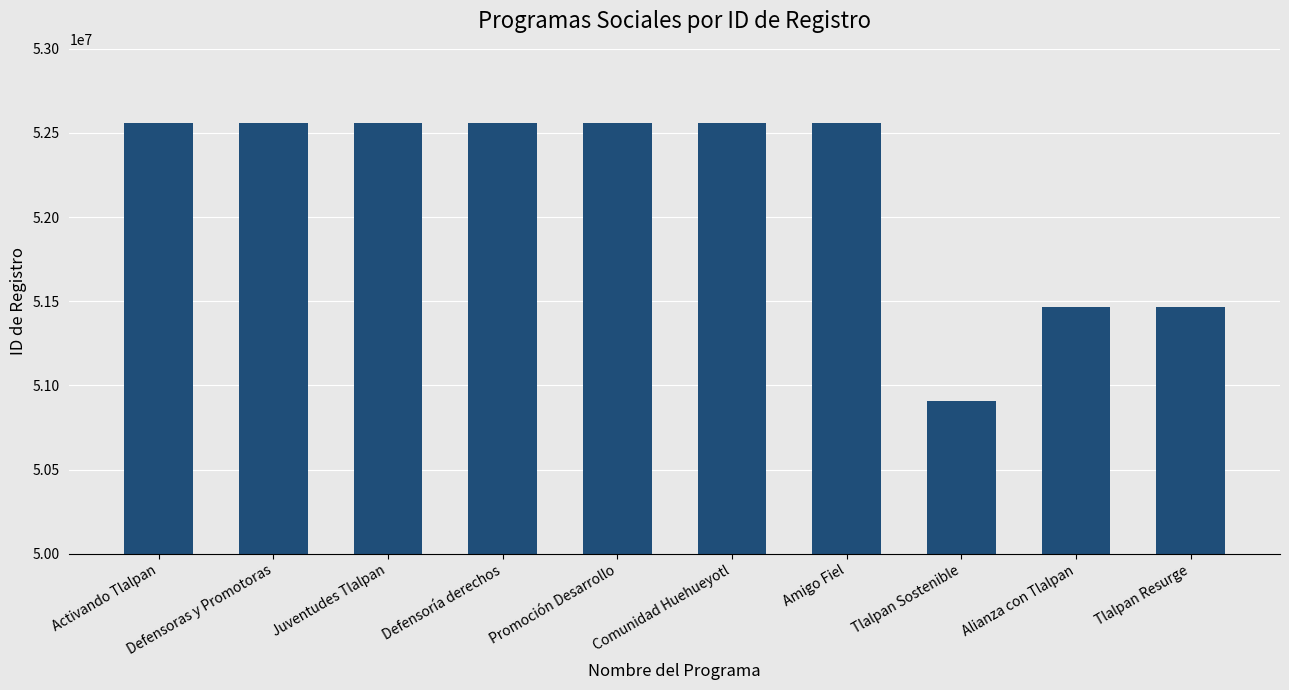

Approximately how many times larger is the value at Juventudes Tlalpan compared to Promoción Desarrollo?

1.0